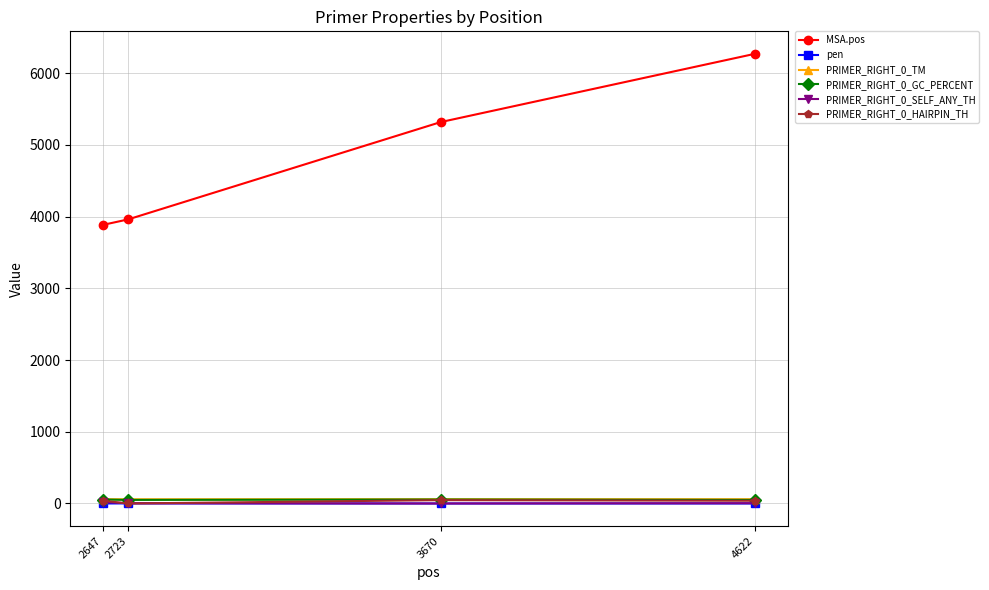

Which series has the largest total across all categories?

MSA.pos